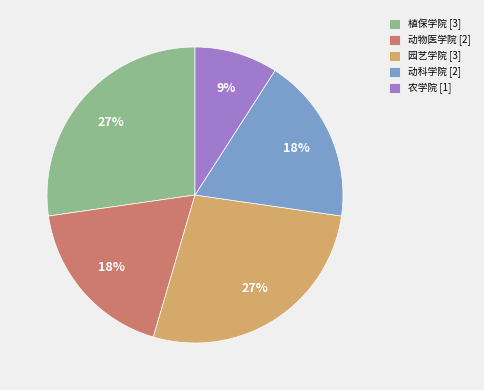

To the nearest percent, what percentage of the pie is 动科学院?

18%